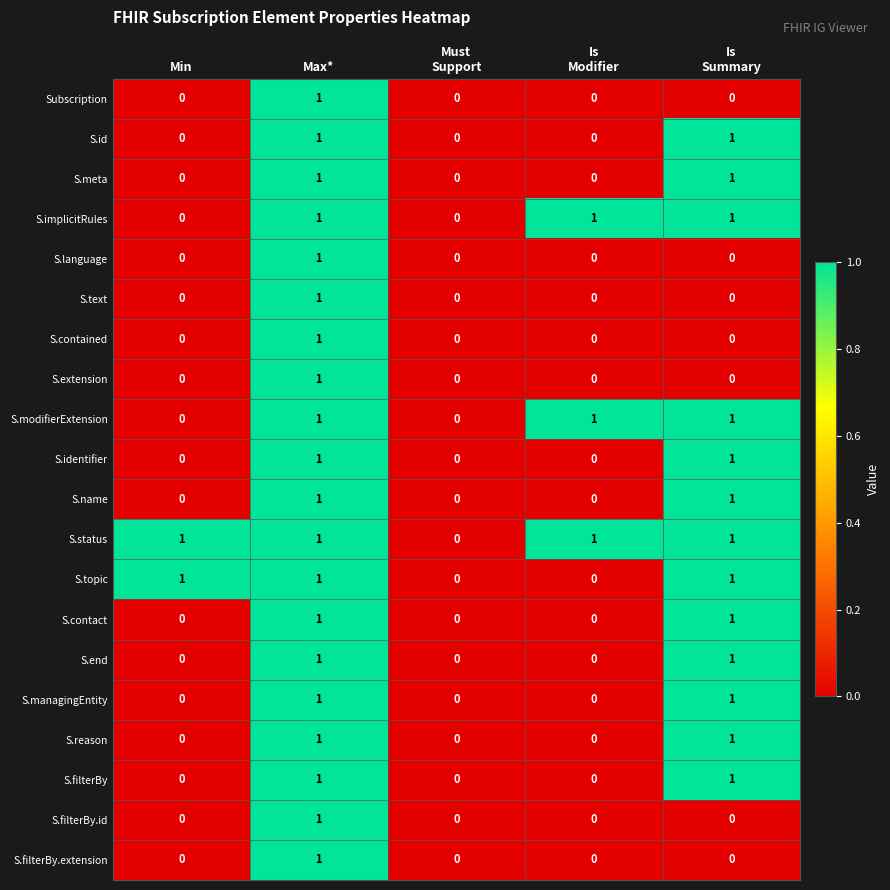

How many S.topic values are between 0 and 1?

5